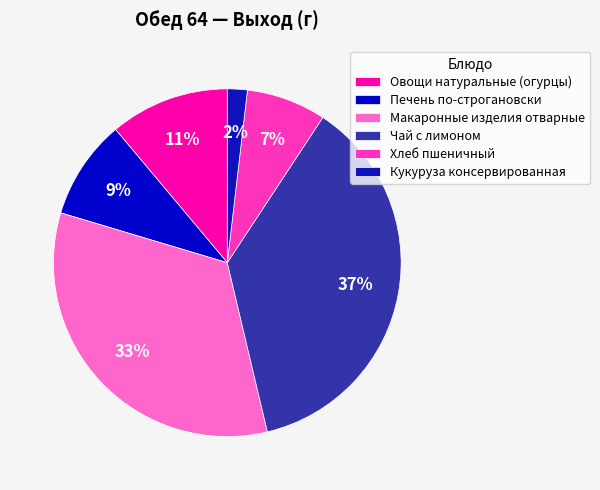

Rank the categories by value from highest to lowest.

Чай с лимоном, Макаронные изделия отварные, Овощи натуральные (огурцы), Печень по-строгановски, Хлеб пшеничный, Кукуруза консервированная